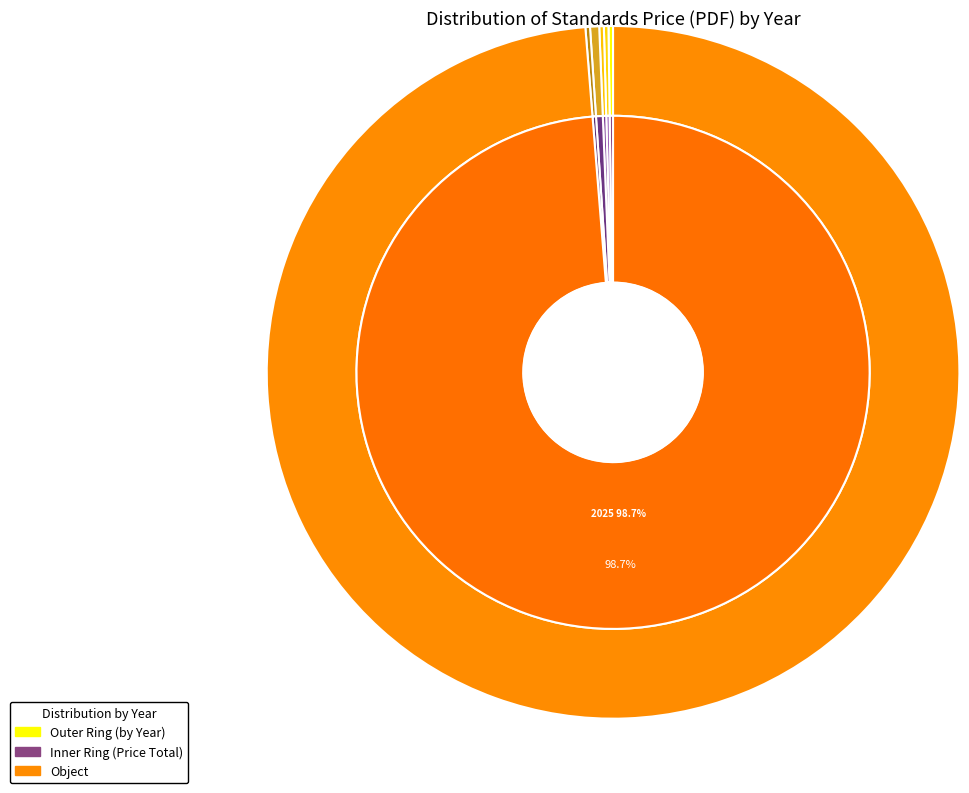

Between 2025 and 2024, which is larger?

2025